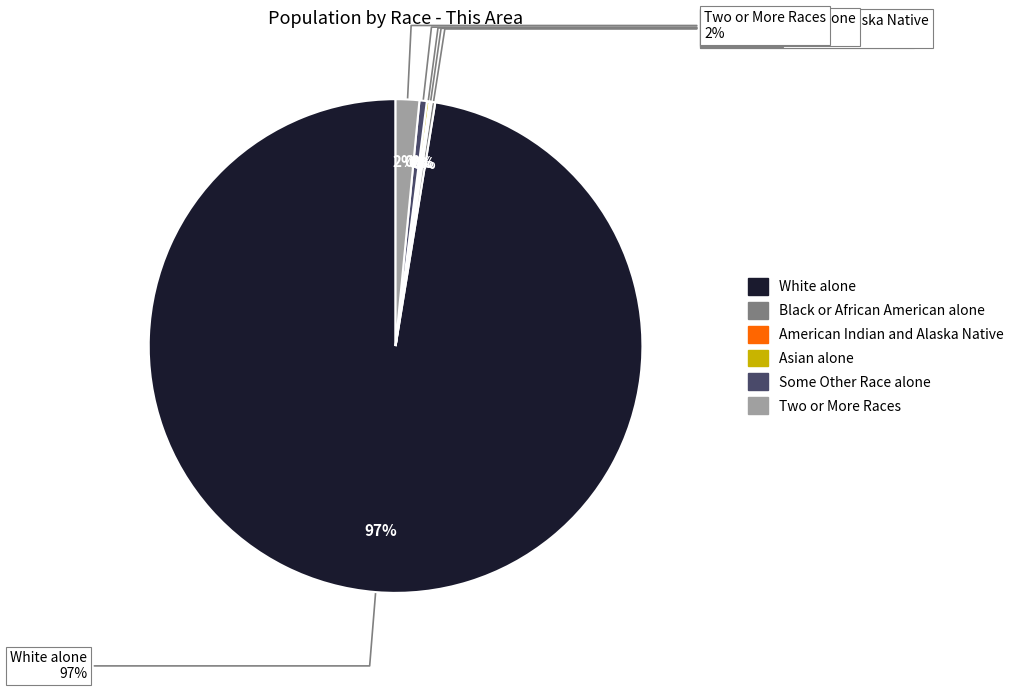

True or false: Black or African American alone accounts for 1% of the total.

False